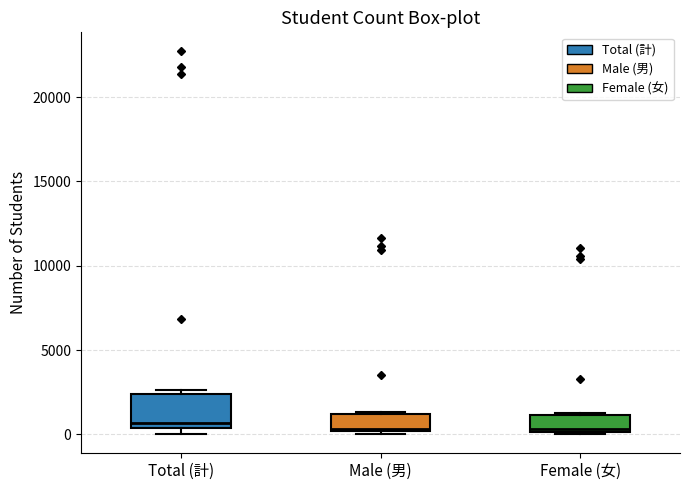

Reading left to right, transcribe this box plot: for each box, give where its median line is, the range the box spans, and where its two whiskers end, as read against the y-axis. The values are not printed on the chart, so give them approximately, as read against the axis.

Total (計): median 500 (just above the box's lower edge), box 500 to 2500, whiskers 0 to 2500 (just above the box's upper edge)
Male (男): median 500, box 0 to 1000, whiskers 0 (just below the box's lower edge) to 1500
Female (女): median 500, box 0 to 1000, whiskers 0 (just below the box's lower edge) to 1500